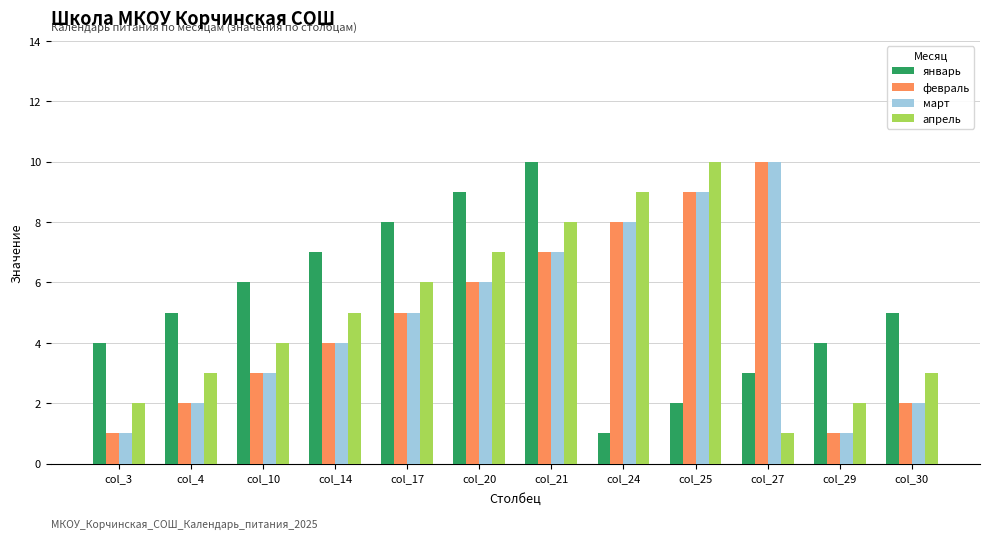

What are all the series names shown in the legend?

январь, февраль, март, апрель